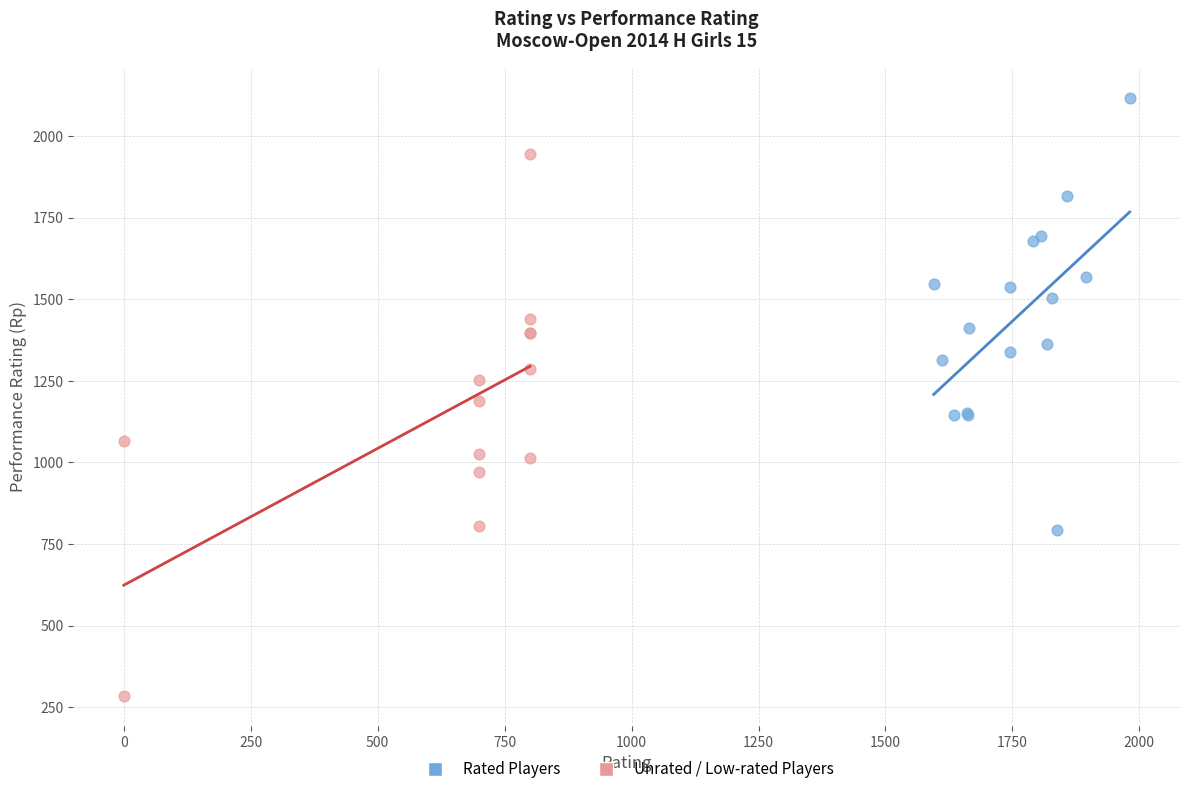

Which series has the widest spread of Y values?

Unrated / Low-rated Players